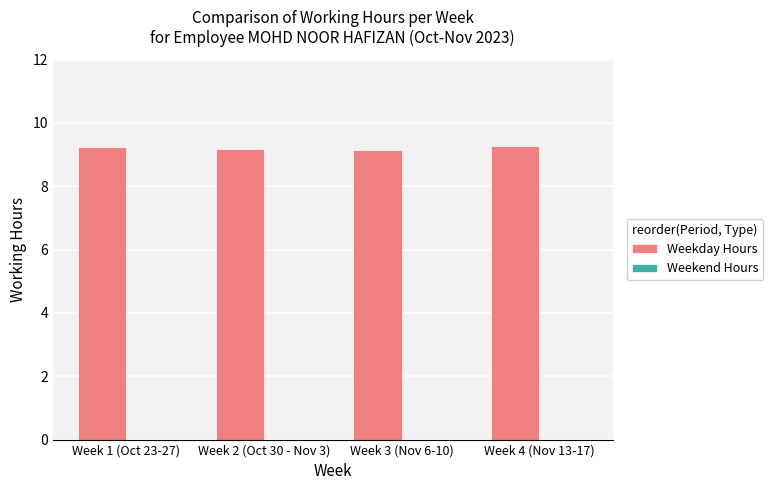

The chart shows a value of 9.2 at Week 2 (Oct 30 - Nov 3). True or false?

True